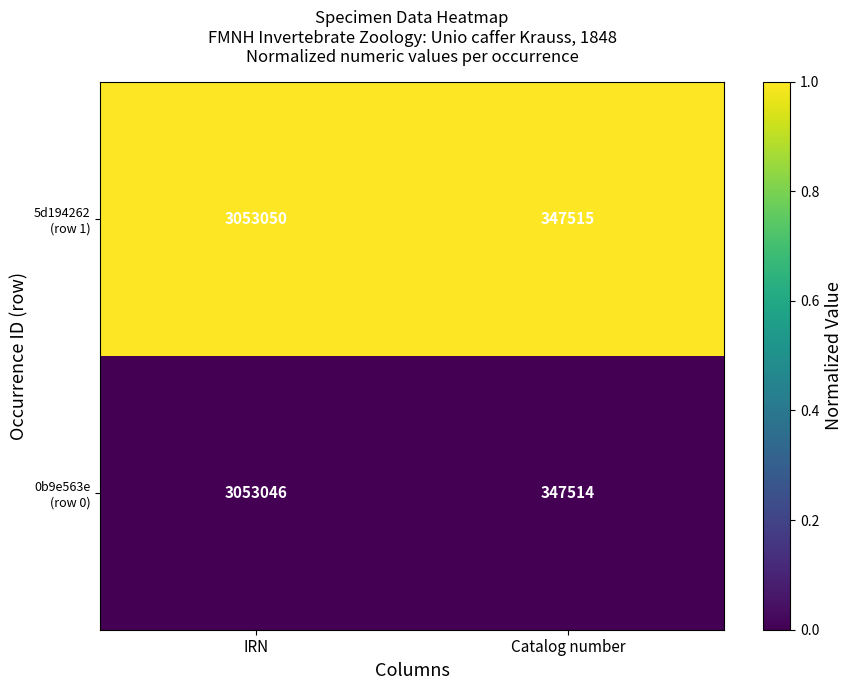

What is the spread (max minus min) of values at IRN?

4